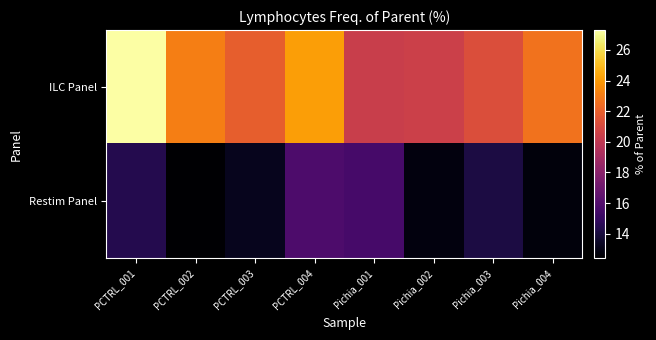

Reading left to right, list all the values displayed in this chart.

ILC Panel: PCTRL_001=27.3	PCTRL_002=23.1	PCTRL_003=21.9	PCTRL_004=24.1	Pichia_001=20.4	Pichia_002=20.5	Pichia_003=21.2	Pichia_004=22.7
Restim Panel: PCTRL_001=14.4	PCTRL_002=12.4	PCTRL_003=13.2	PCTRL_004=15.8	Pichia_001=15.6	Pichia_002=12.8	Pichia_003=14.1	Pichia_004=12.7